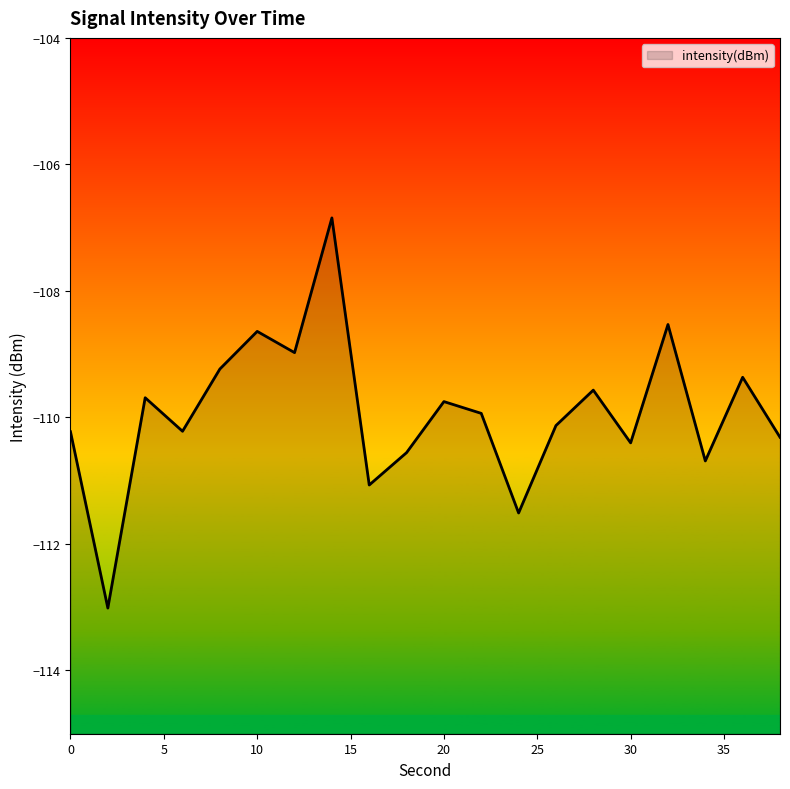

What is the maximum value shown in the chart?

-106.8